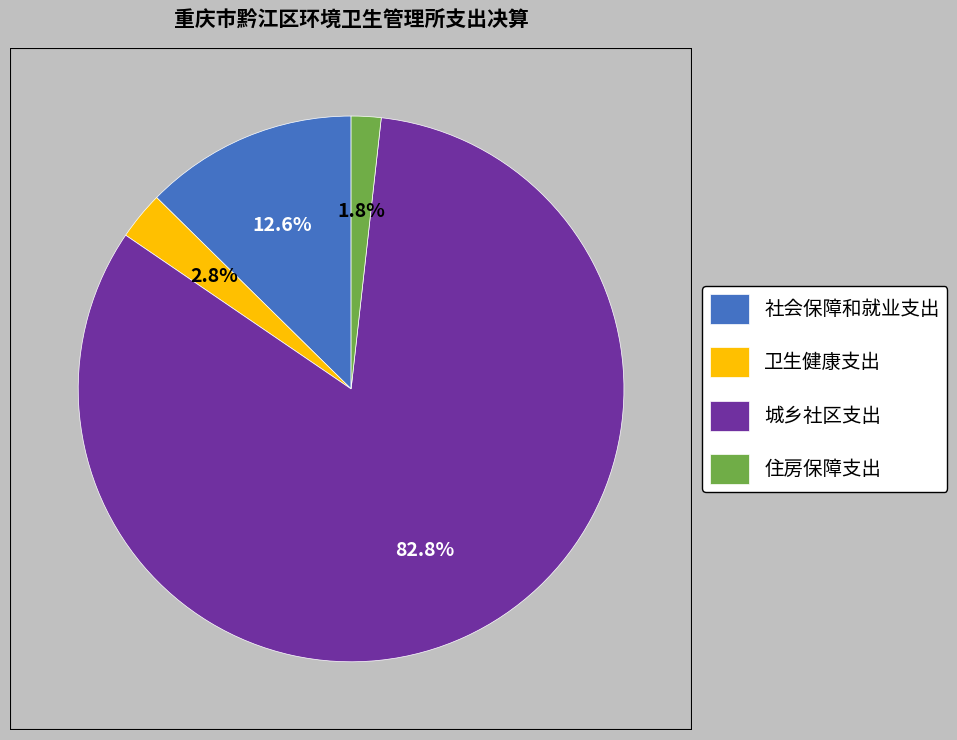

Which category has the biggest portion of the pie?

城乡社区支出